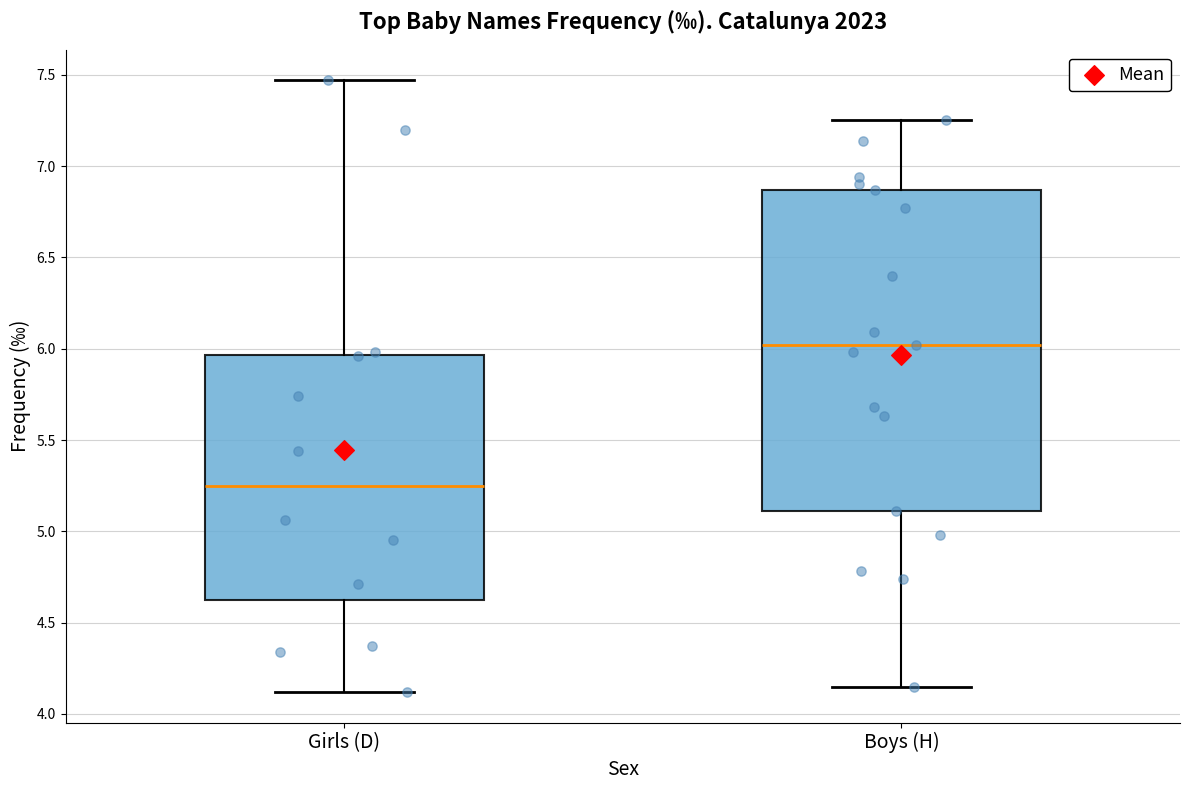

Reading left to right, read every box against the y-axis: the position of its median line, the range the box covers, and the ends of its whiskers. The values are not printed on the chart, so give them approximately, as read against the axis.

Girls (D): median 5.25, box 4.65 to 5.95, whiskers 4.10 to 7.45
Boys (H): median 6.00, box 5.10 to 6.85, whiskers 4.15 to 7.25